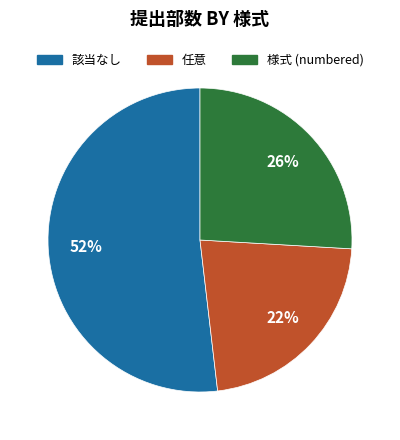

Does any single category account for the majority?

Yes